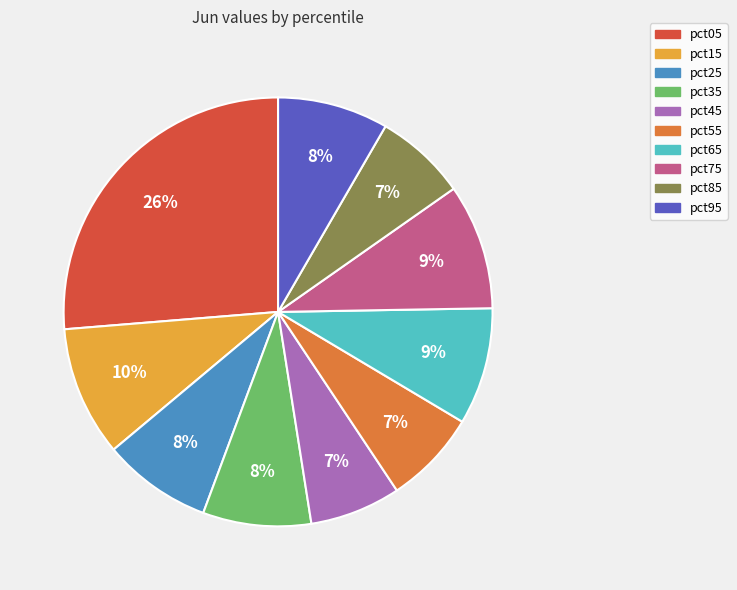

To the nearest percent, what portion does pct25 represent?

8%